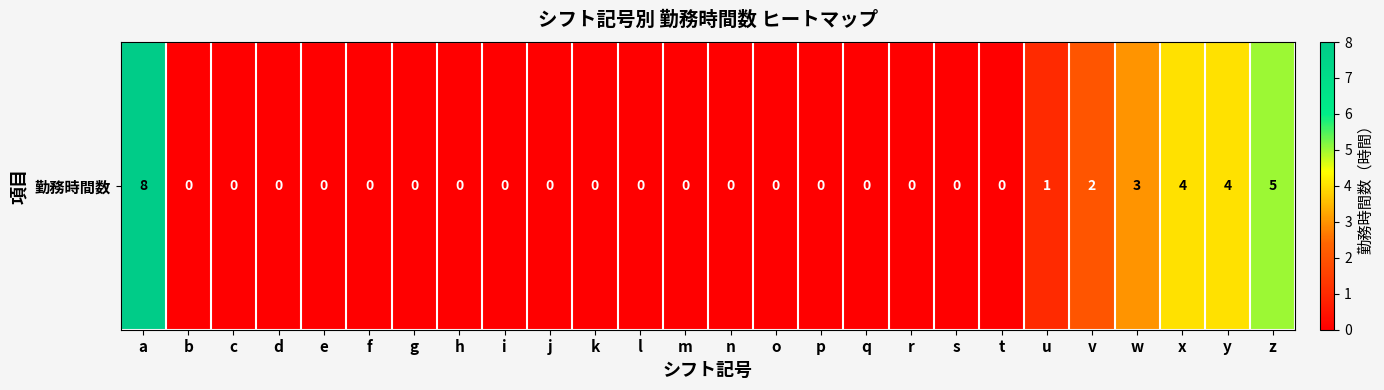

Rank the categories by value from lowest to highest.

b, c, d, e, f, g, h, i, j, k, l, m, n, o, p, q, r, s, t, u, v, w, x, y, z, a